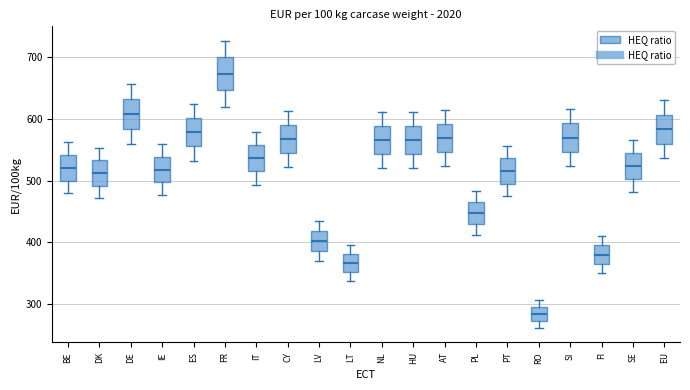

Which box has the lowest median line?

RO